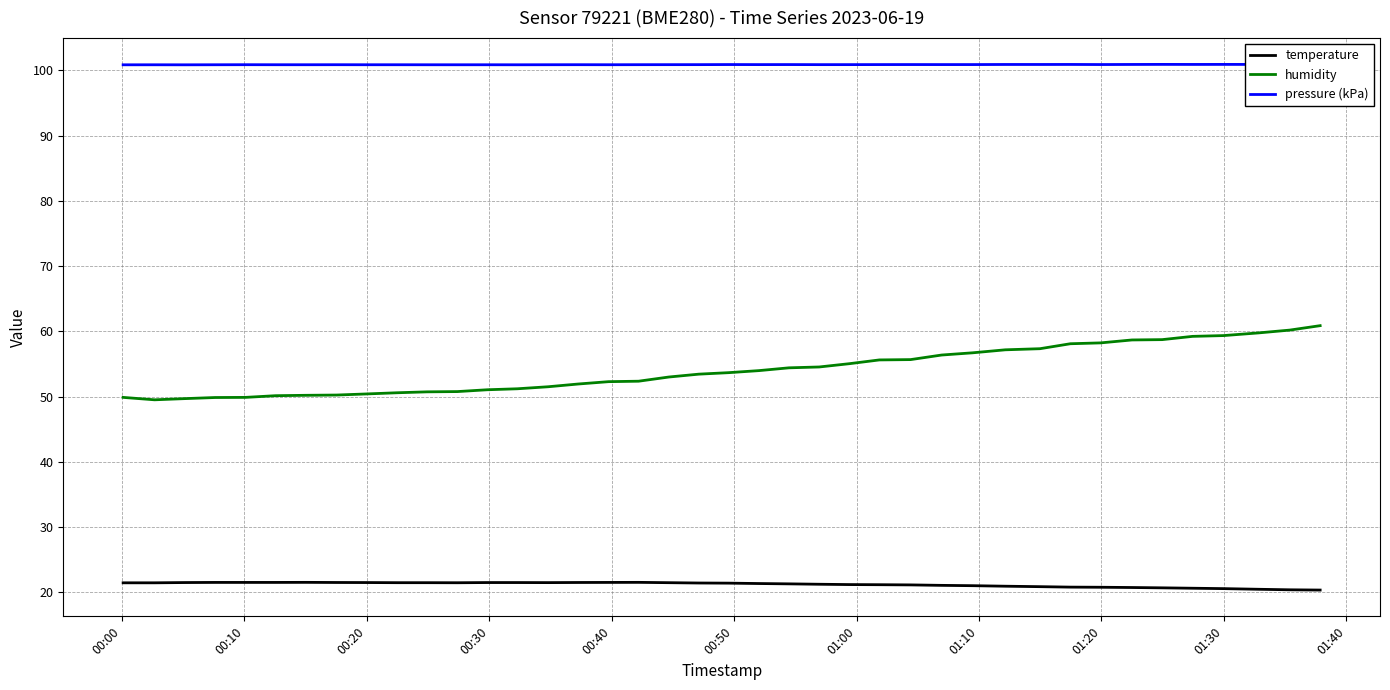

What is the minimum value for humidity?

49.5